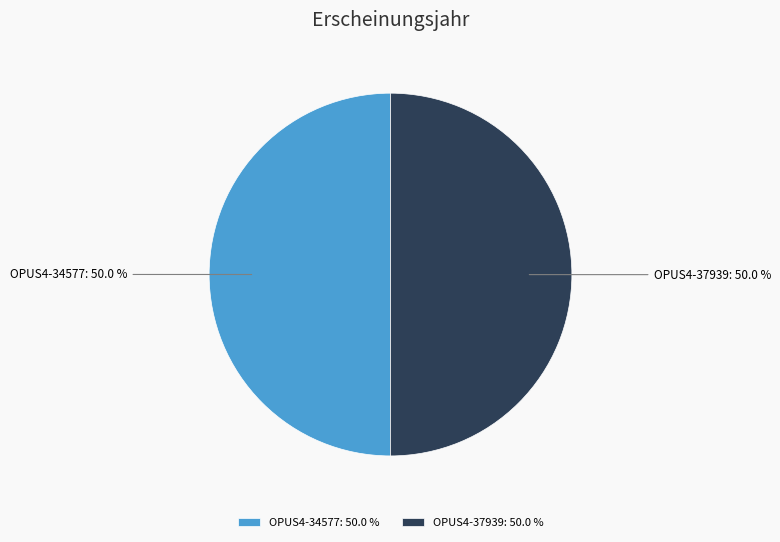

To the nearest percent, what is the average slice percentage?

50%